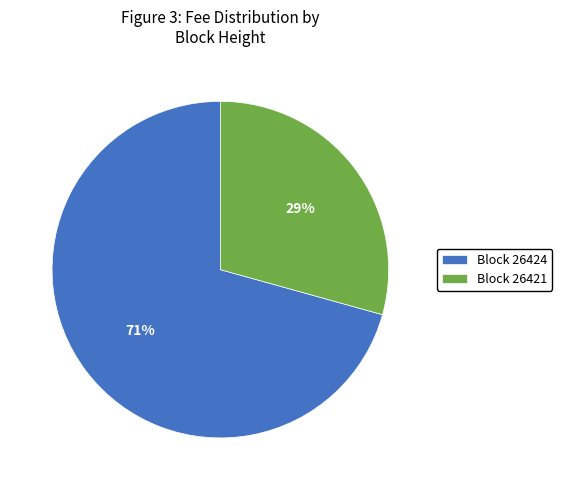

How many segments does this pie chart have?

2